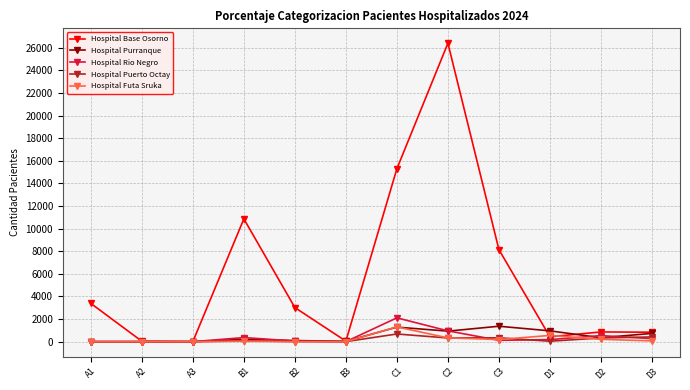

What is the maximum value shown in the chart?

26409